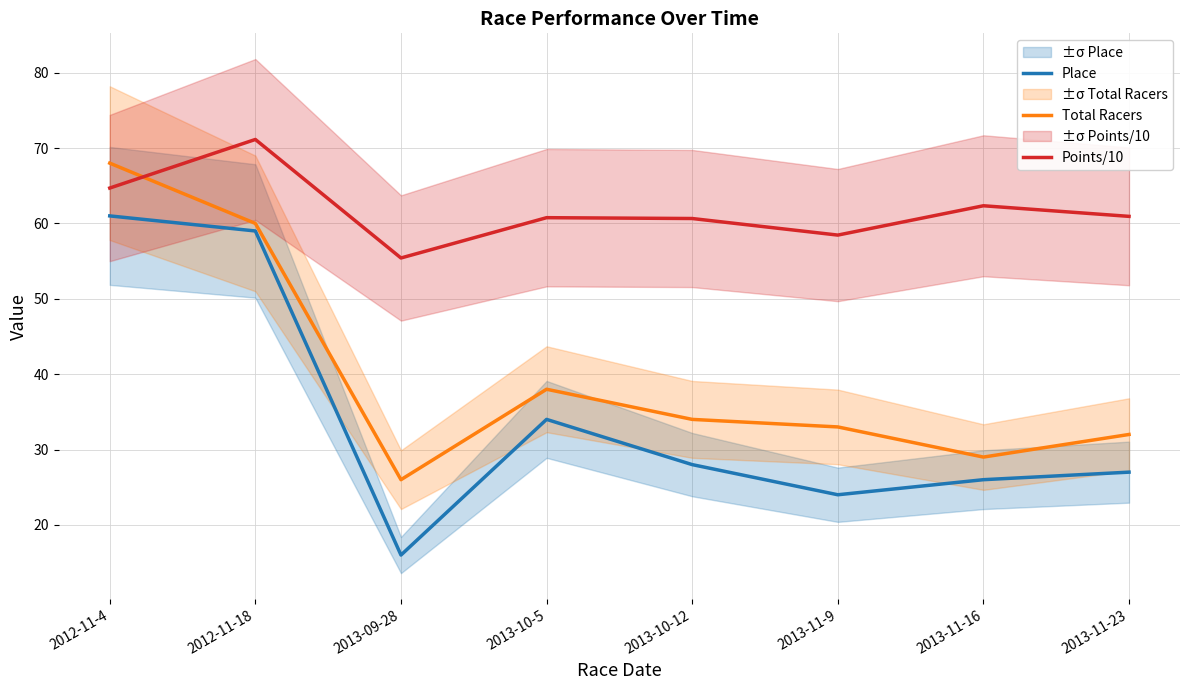

Count the number of categories in the chart.

8